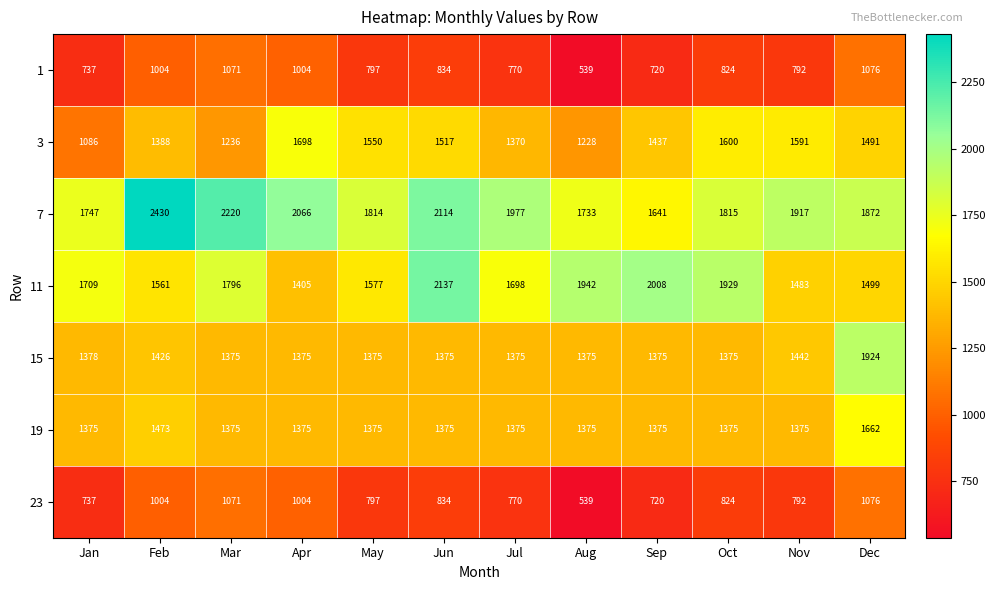

What is the difference between the second highest and second lowest values in the 3 series?

372